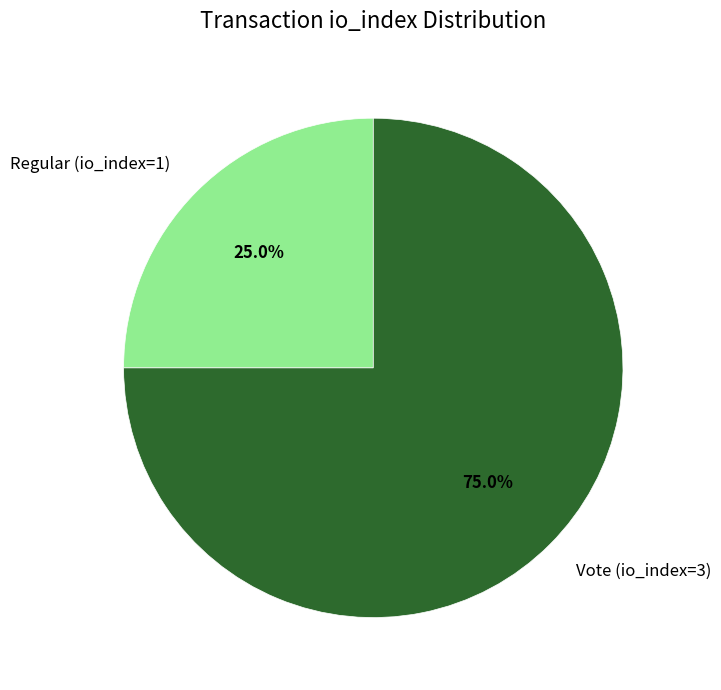

To the nearest percent, what is the difference between the Vote (io_index=3) and Regular (io_index=1) slice percentages?

50%